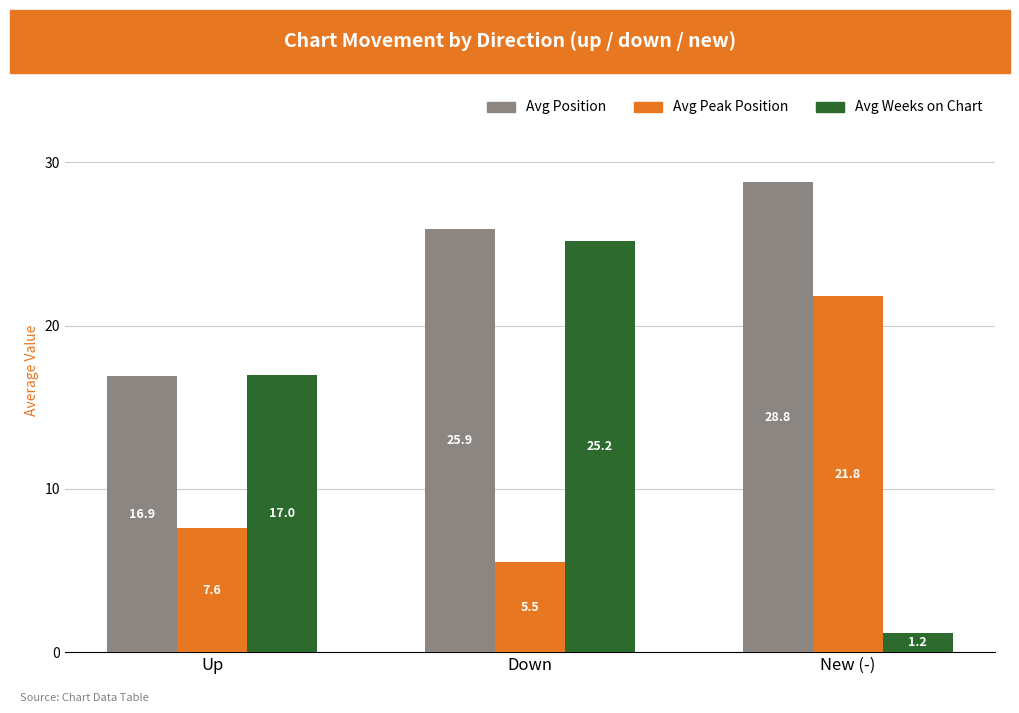

What is the difference between the Avg Position values at Down and Up?

9.0